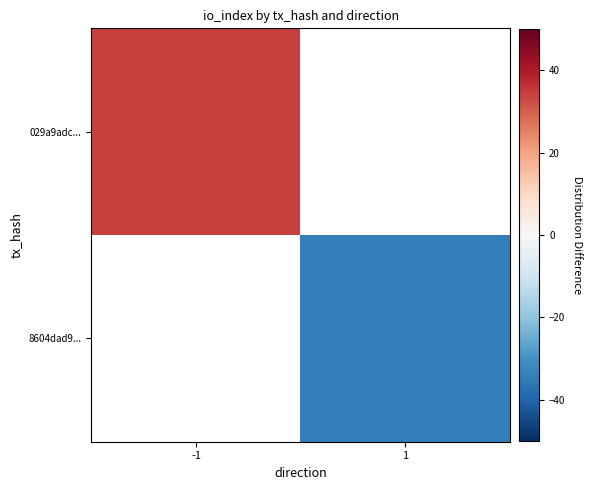

What is the minimum value for 029a9adc...?

34.0